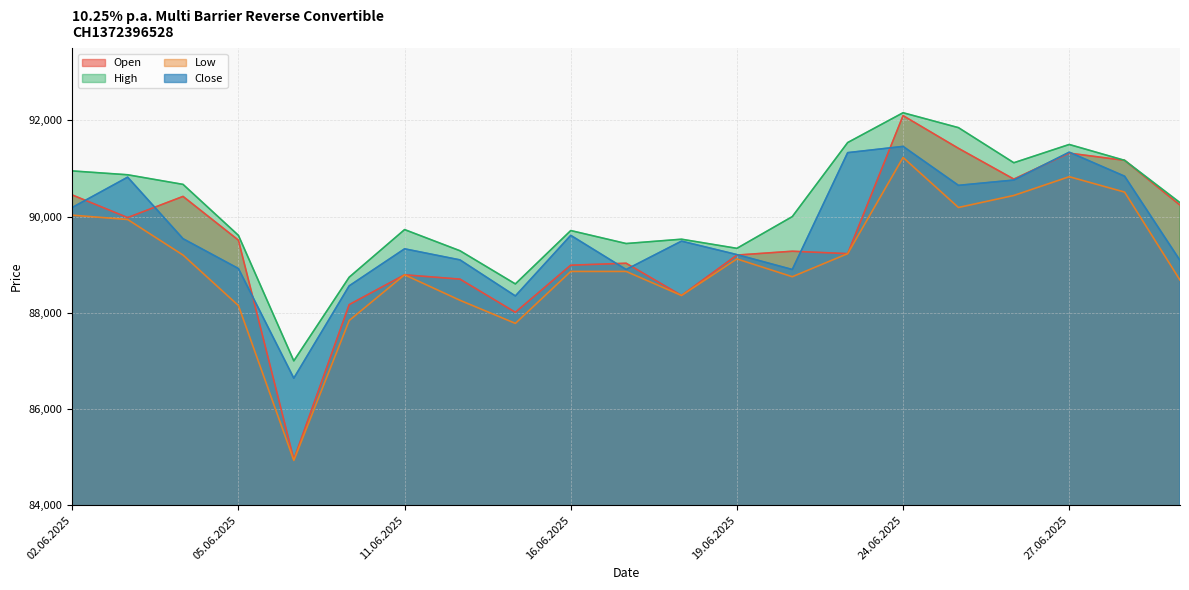

True or false: Open and High intersect in this chart.

False